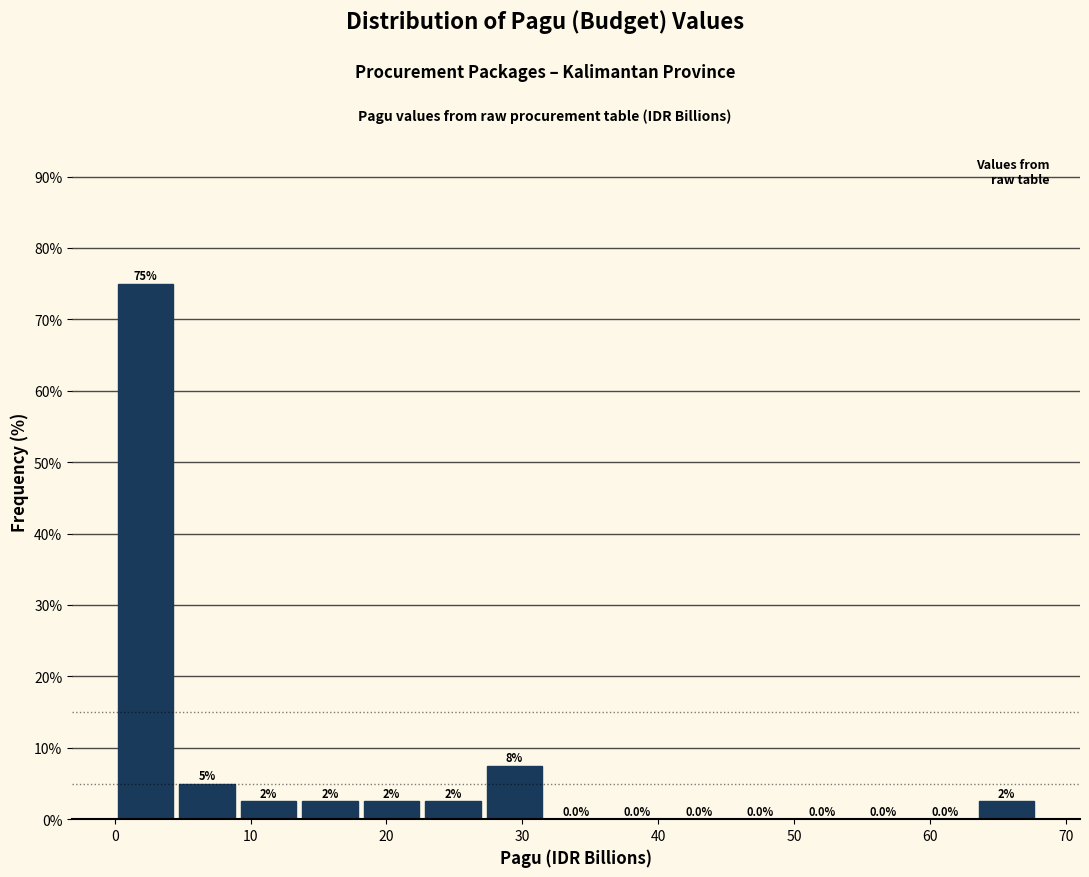

Which range on the x-axis has the tallest bar?

0 to 5